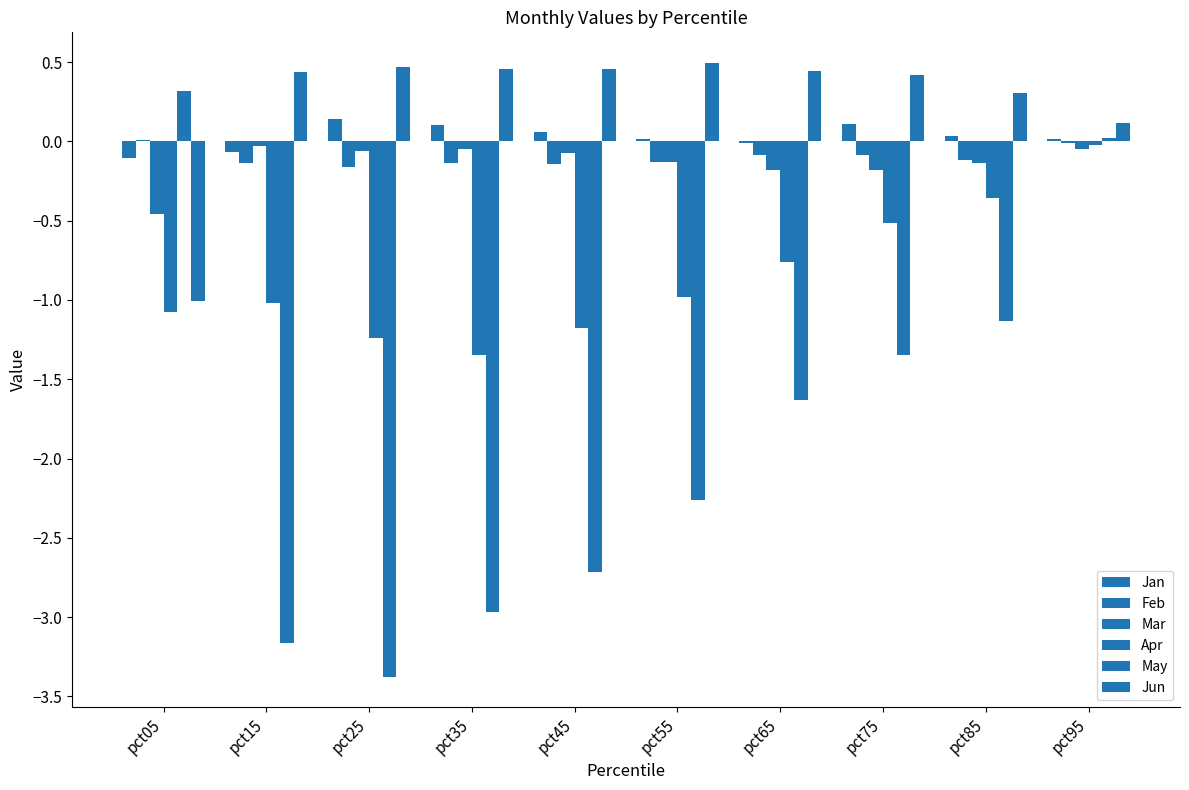

What is the sum of the Mar values at pct85 and pct65?

-0.3